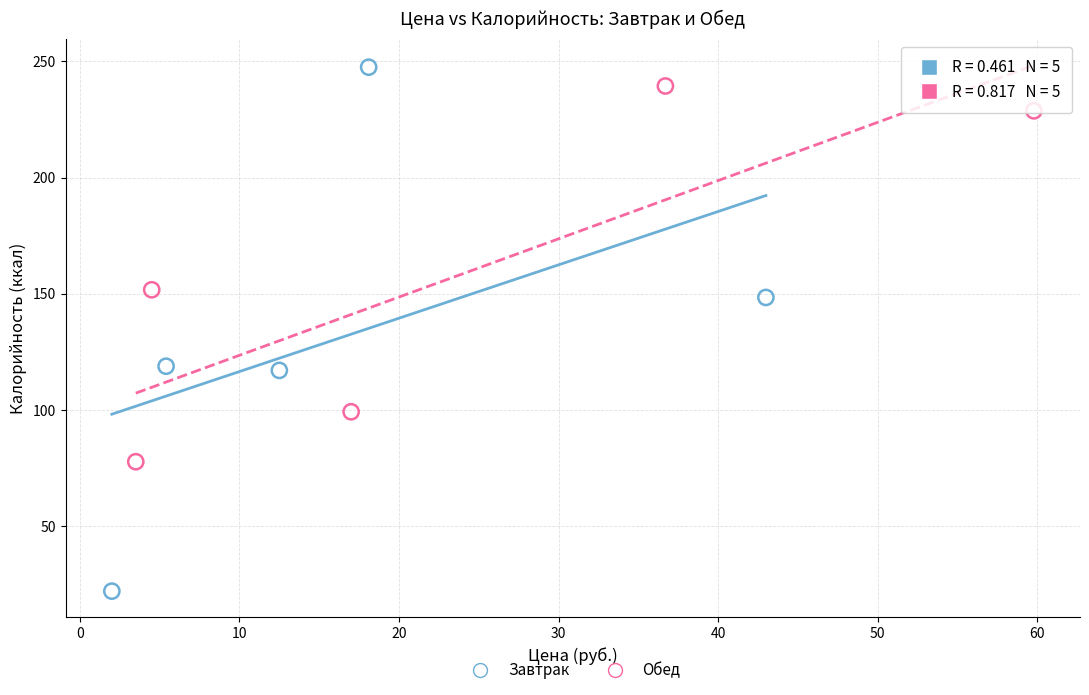

Which series has the largest Y range (max minus min)?

Завтрак